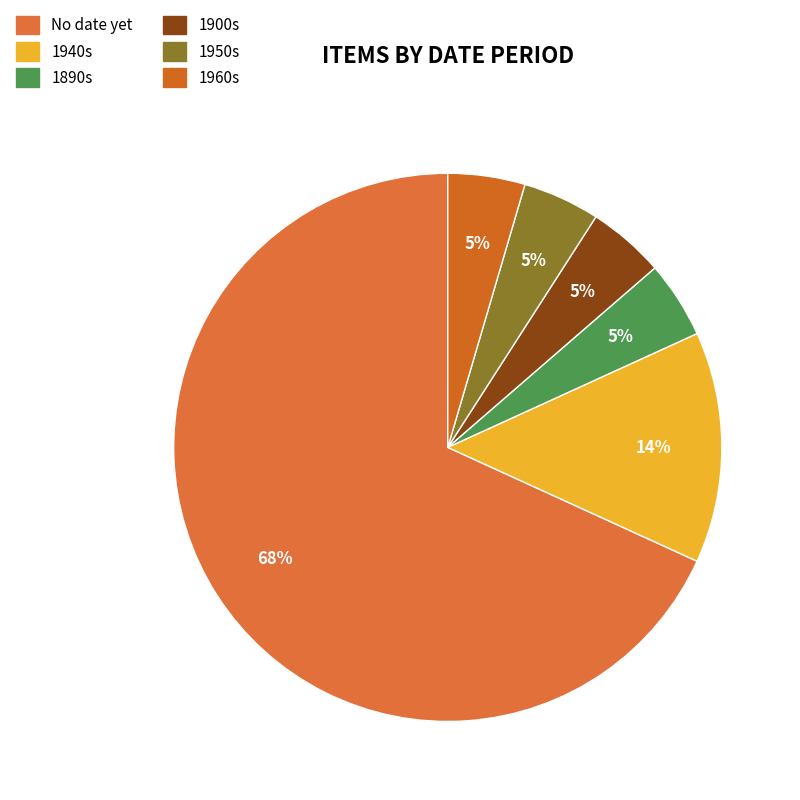

The No date yet slice represents 68% of the pie. True or false?

True